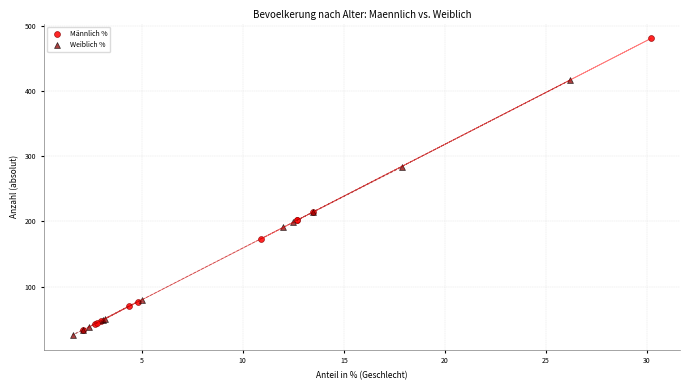

Which series contains the highest Y value?

Männlich %